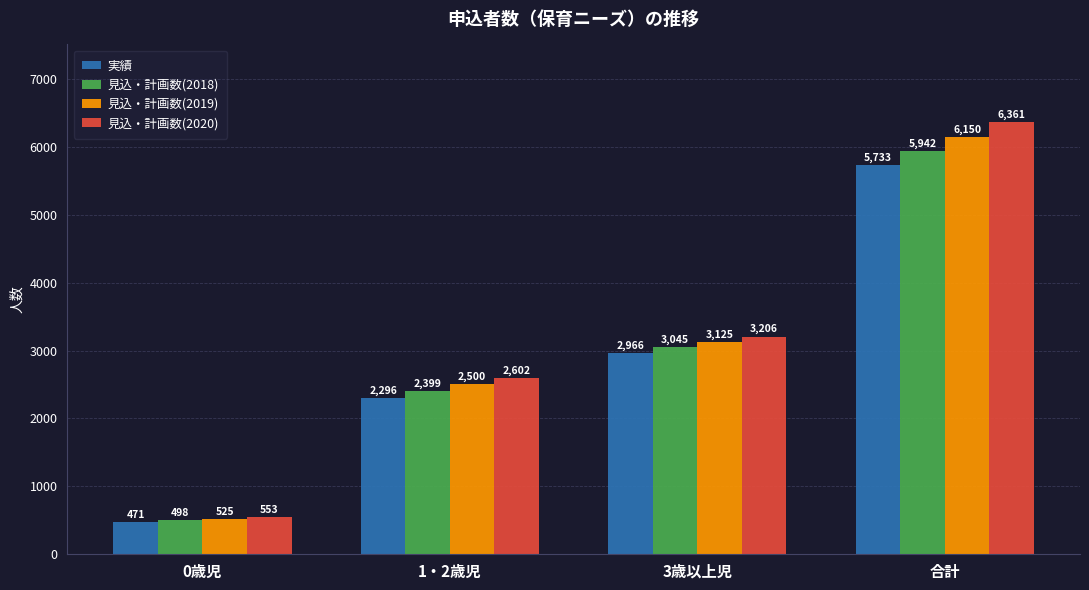

What are all the series names shown in the legend?

実績, 見込・計画数(2018), 見込・計画数(2019), 見込・計画数(2020)